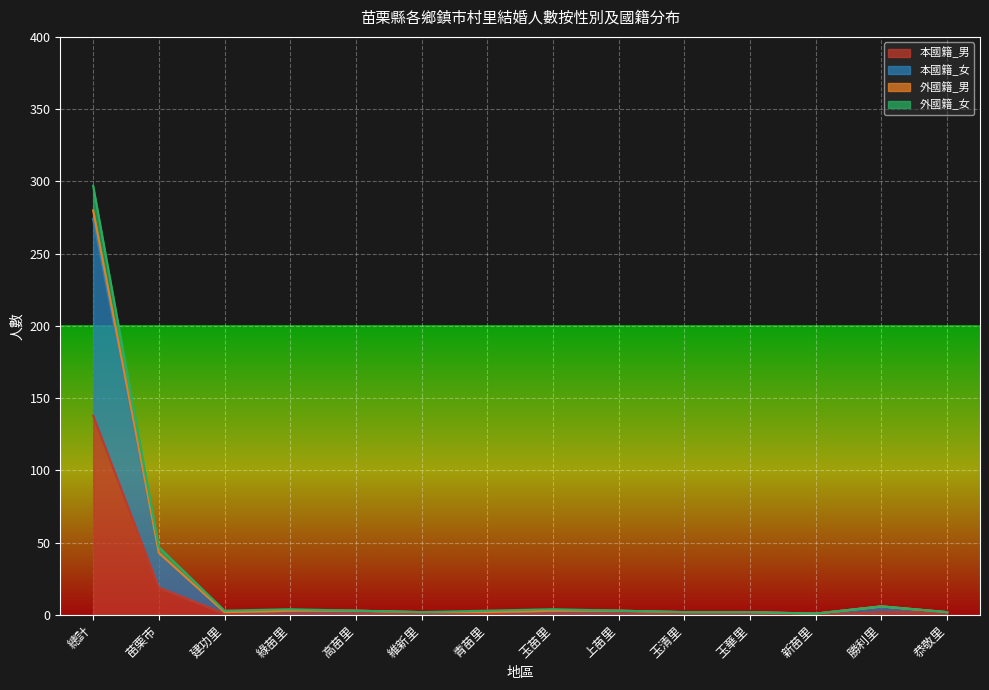

Which category has the highest value in the 本國籍_男 series?

總計